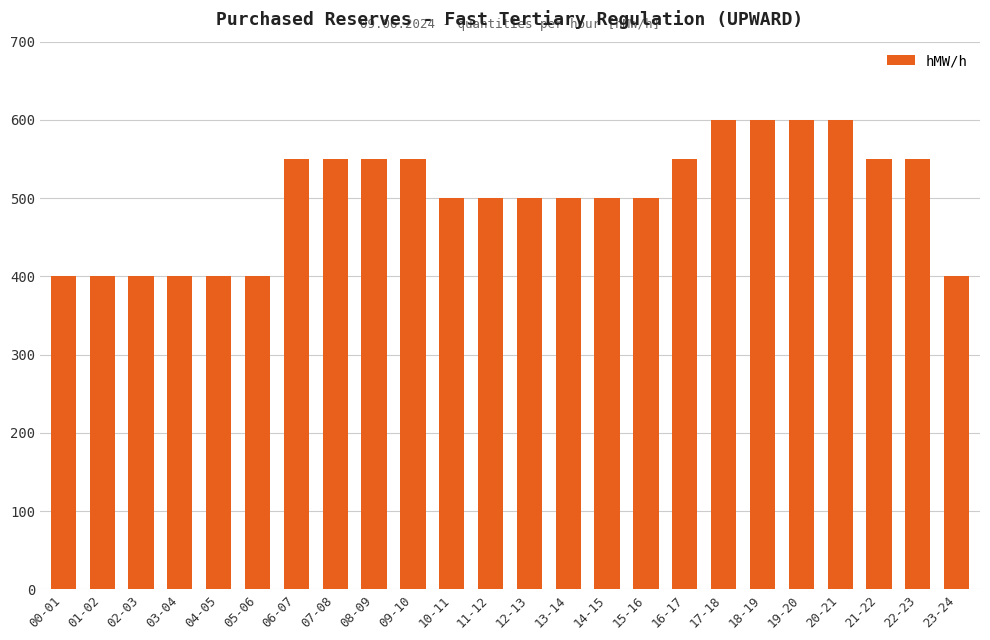

What is the label of the 16th bar from the left?

15-16